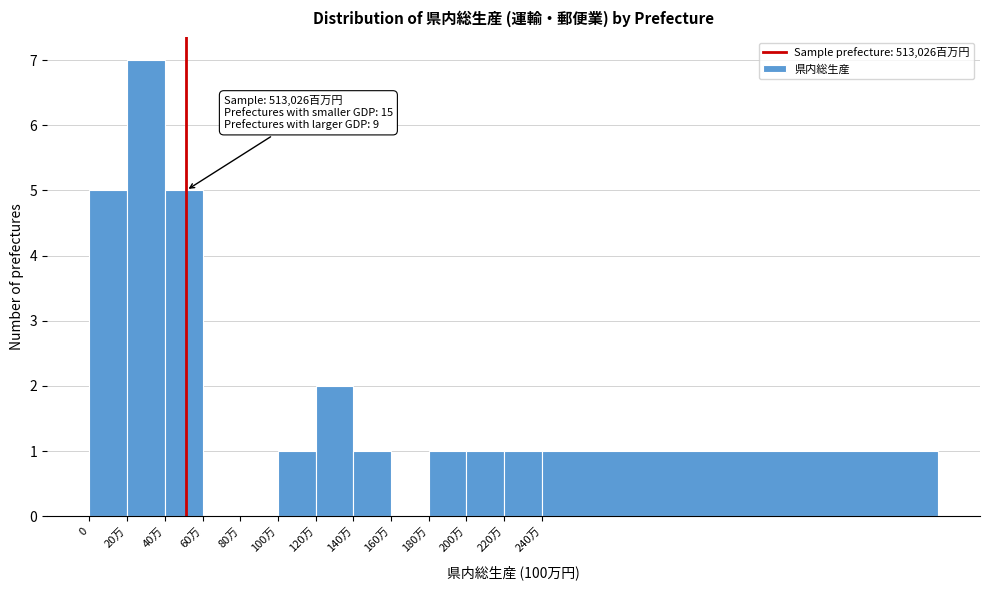

Reading left to right, what are all the values shown in this chart?

0=5	20万=7	40万=5	60万=0	80万=0	100万=1	120万=2	140万=1	160万=0	180万=1	200万=1	220万=1	240万=1